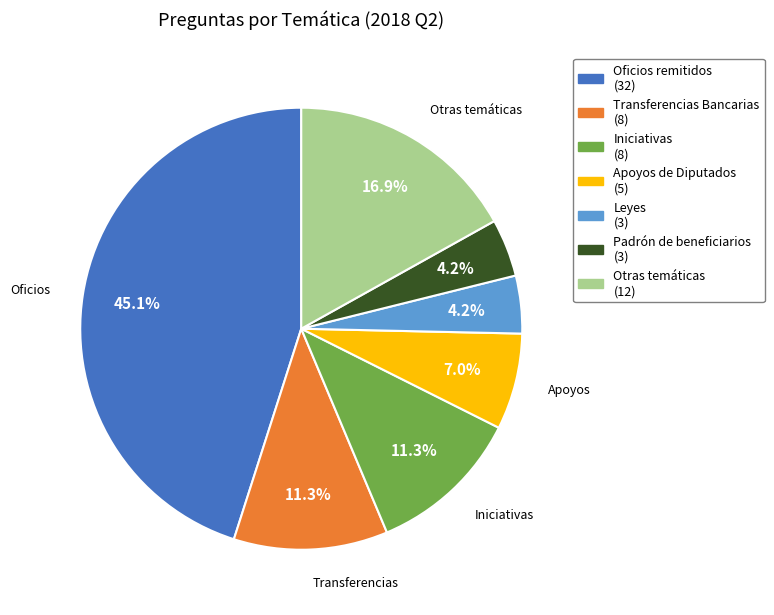

Does any single category account for the majority?

No